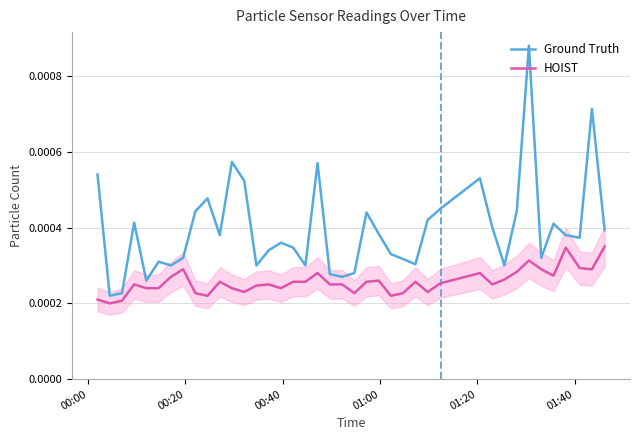

True or false: HOIST and Ground Truth intersect in this chart.

False